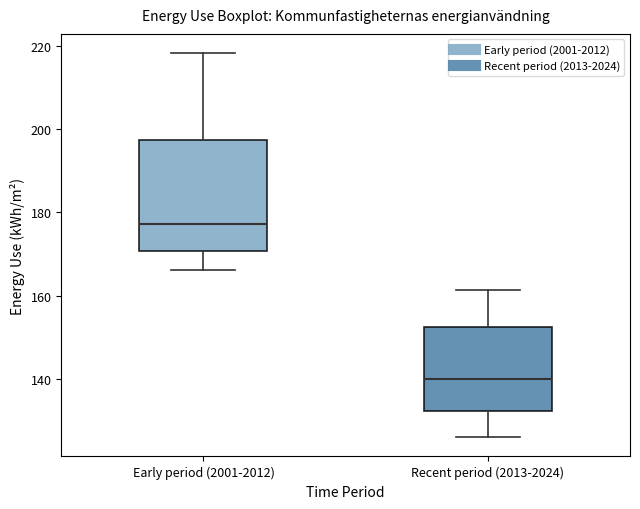

Reading left to right, transcribe this box plot: for each box, give where its median line is, the range the box spans, and where its two whiskers end, as read against the y-axis. The values are not printed on the chart, so give them approximately, as read against the axis.

Early period (2001-2012): median 178, box 170 to 198, whiskers 166 to 218
Recent period (2013-2024): median 140, box 132 to 152, whiskers 126 to 162